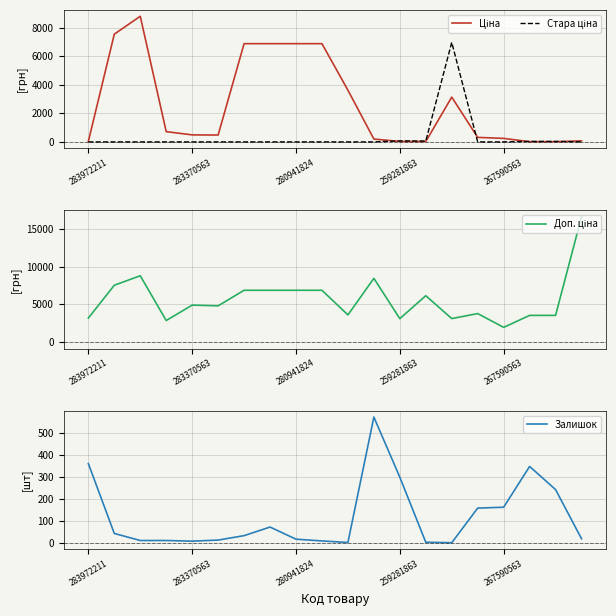

Where is Залишок nearest to the value 286?

259281863